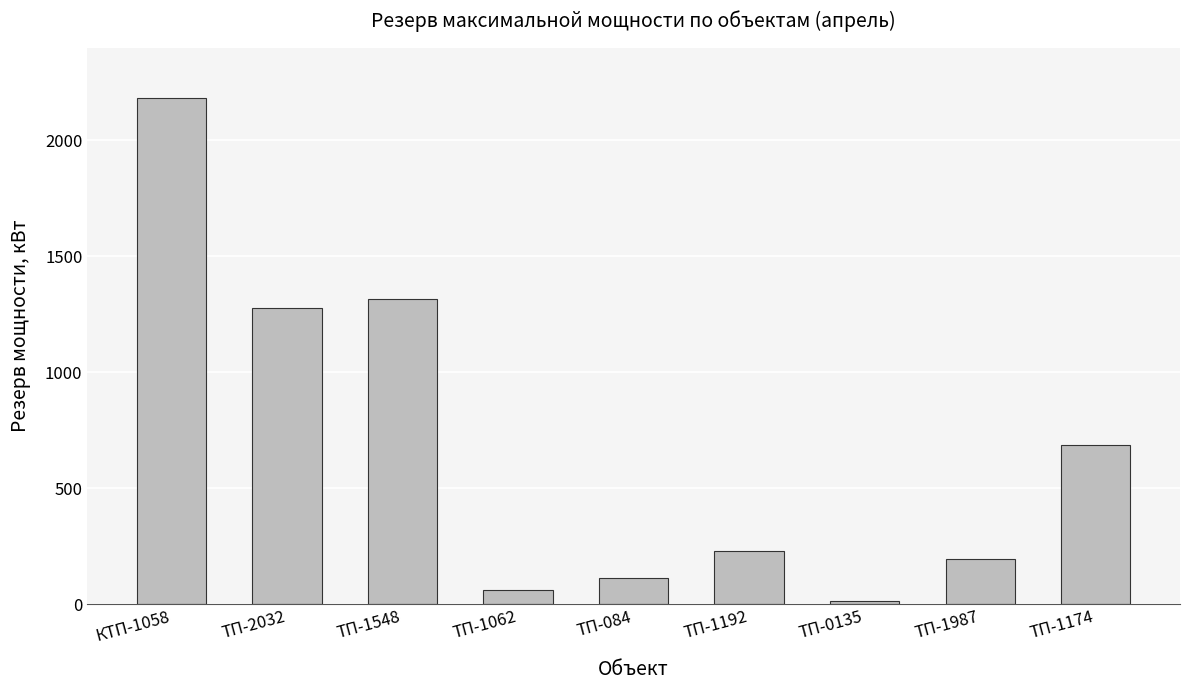

How many values are below 231?

4